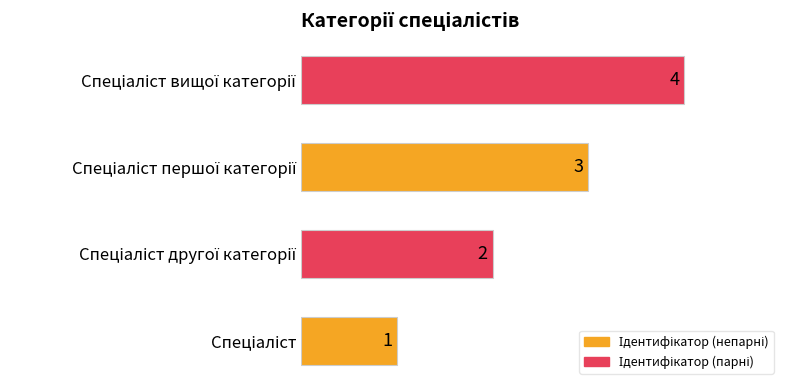

How many values are between 2 and 4?

3